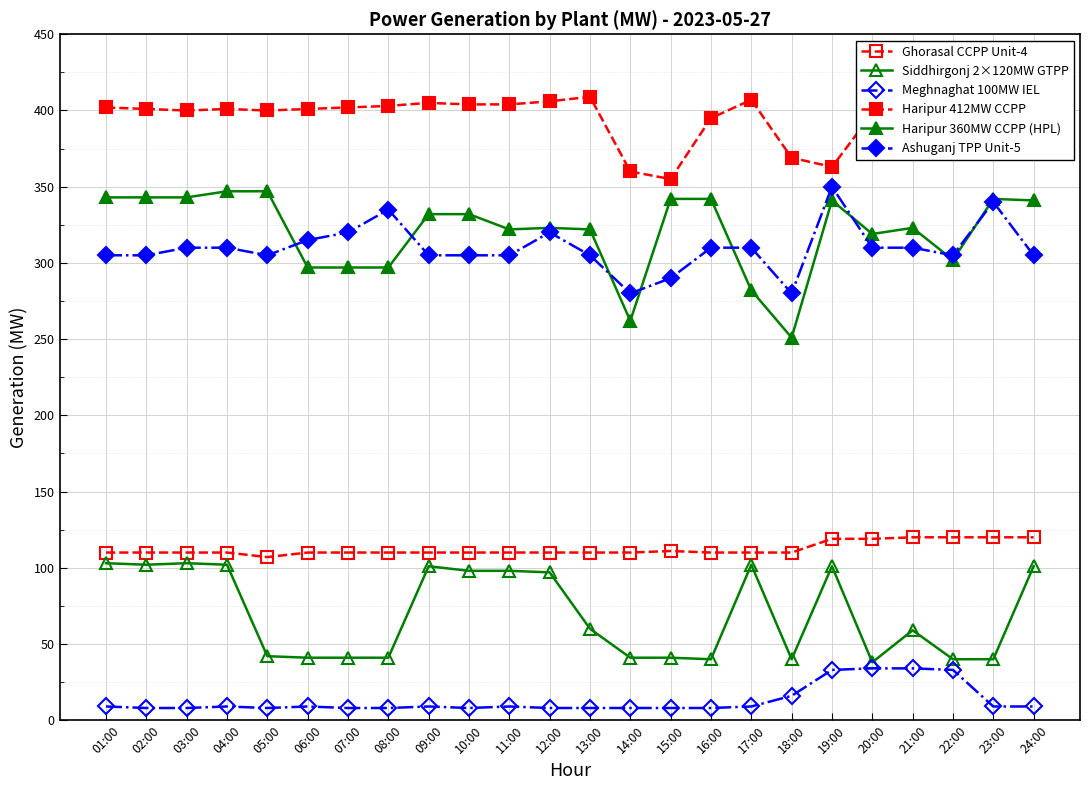

What is the total value across all series at 12:00?

1264